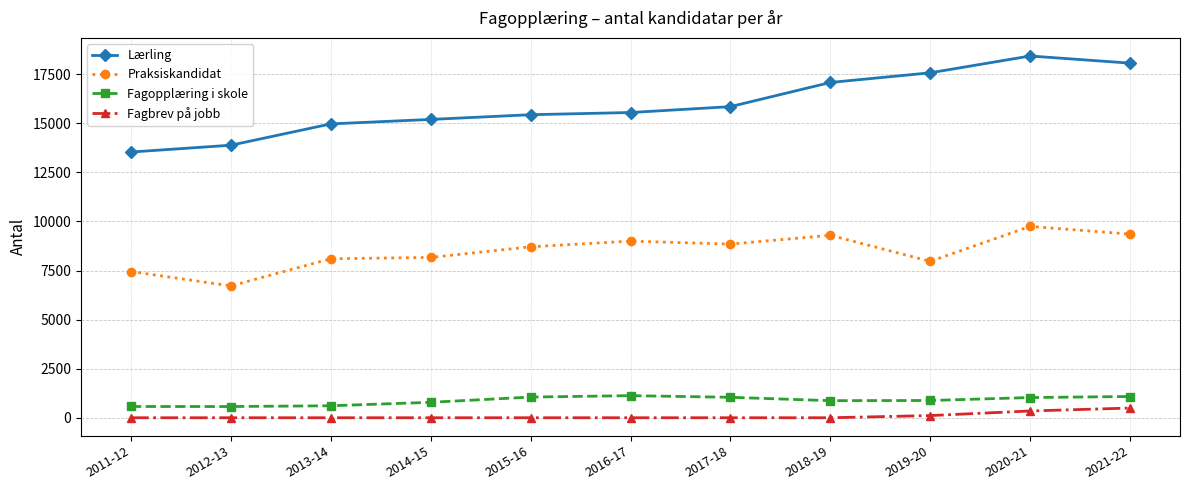

Which series has the largest total across all categories?

Lærling